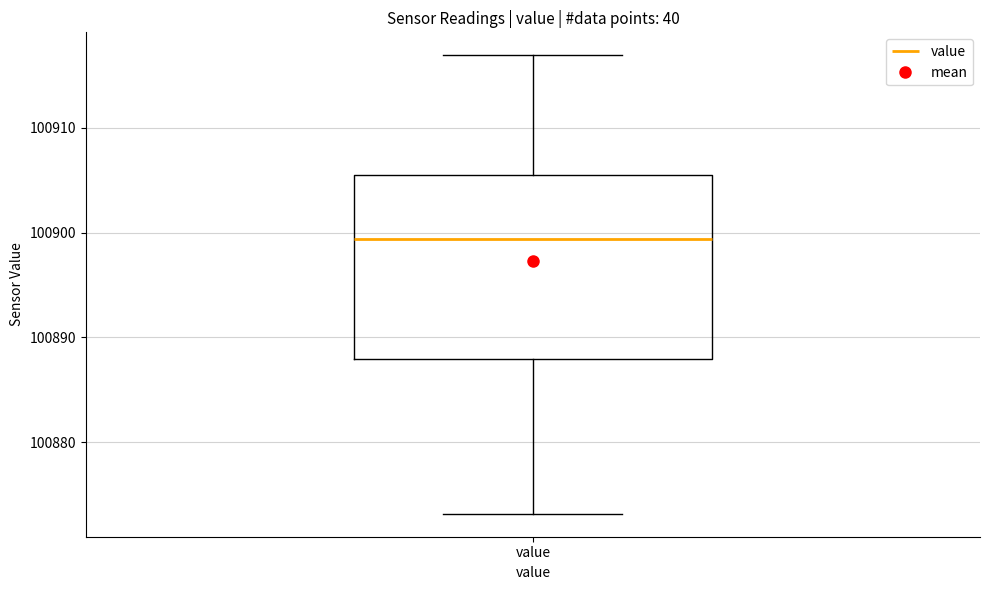

Read this box plot against the y-axis: the position of the median line, the range covered by the box, and the ends of both whiskers. The values are not printed on the chart, so give them approximately, as read against the axis.

median 100899, box 100888 to 100906, whiskers 100873 to 100917